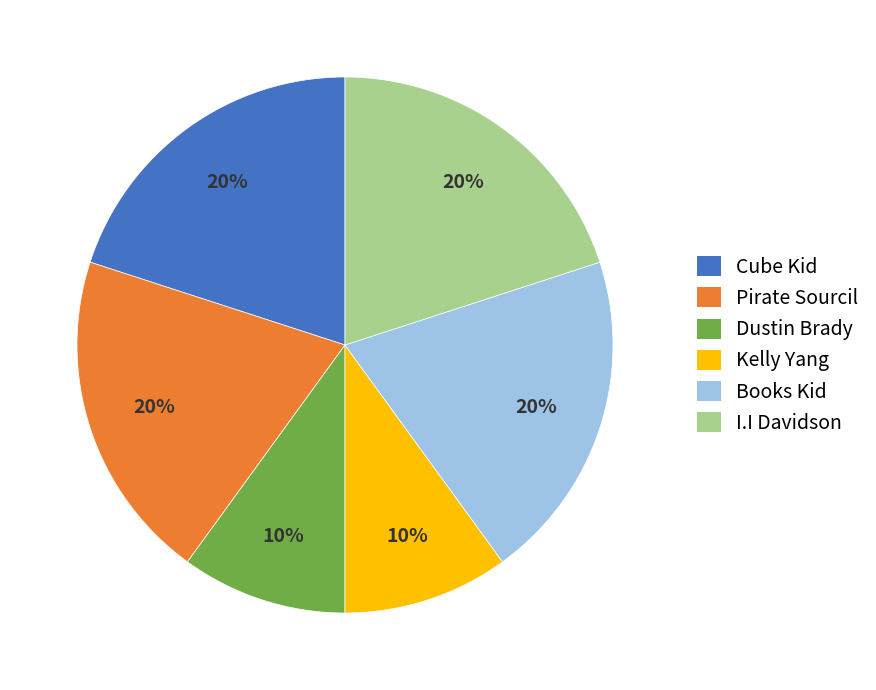

To the nearest percent, what is the average slice percentage?

17%